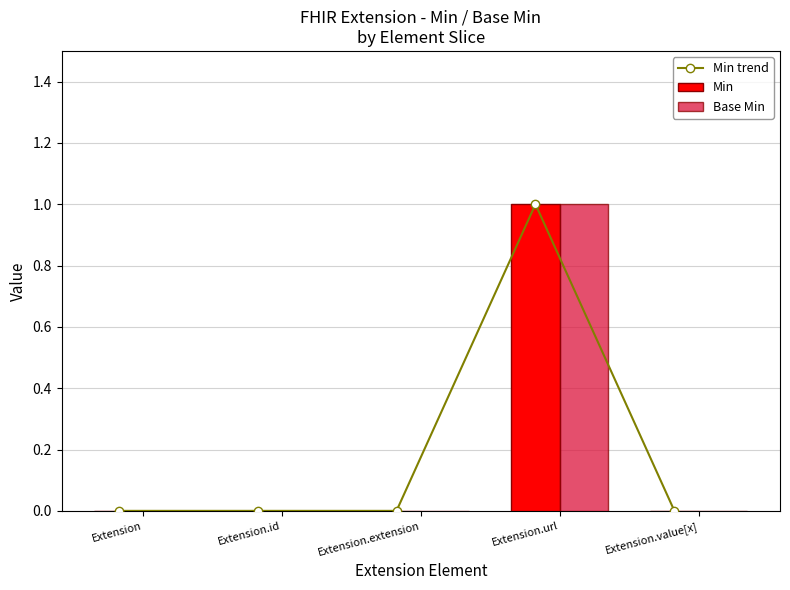

Rank the series at Extension.extension from highest to lowest value.

Min trend, Min, Base Min